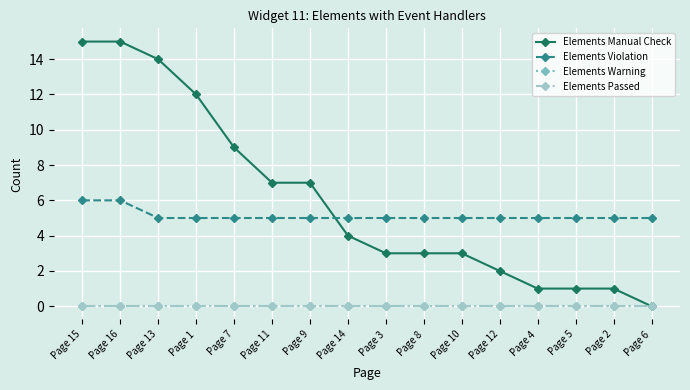

What position from the left is Page 2?

15